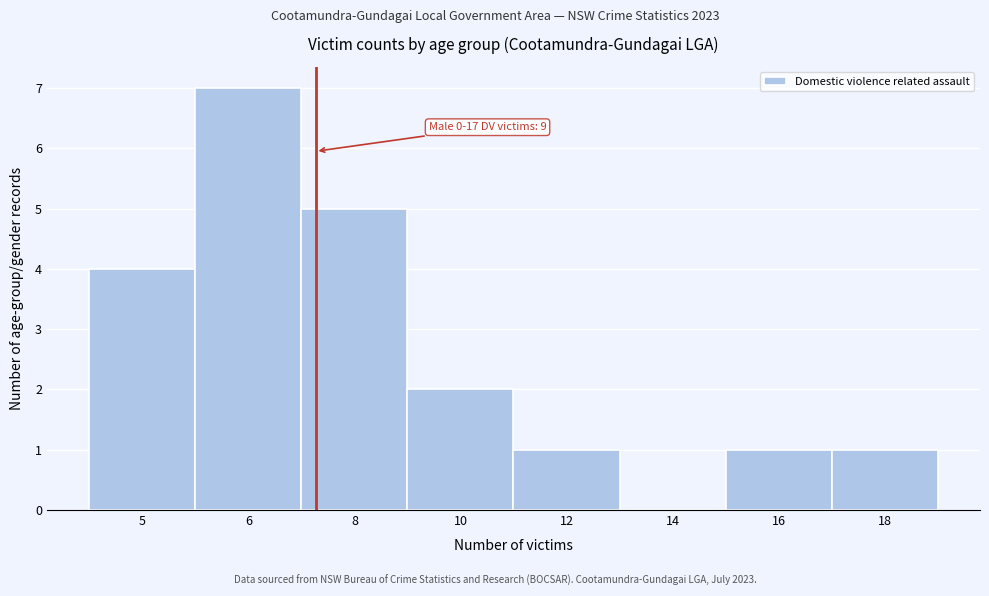

Reading right to left, list all the values displayed in this chart.

18=1	16=1	14=0	12=1	10=2	8=5	6=7	5=4